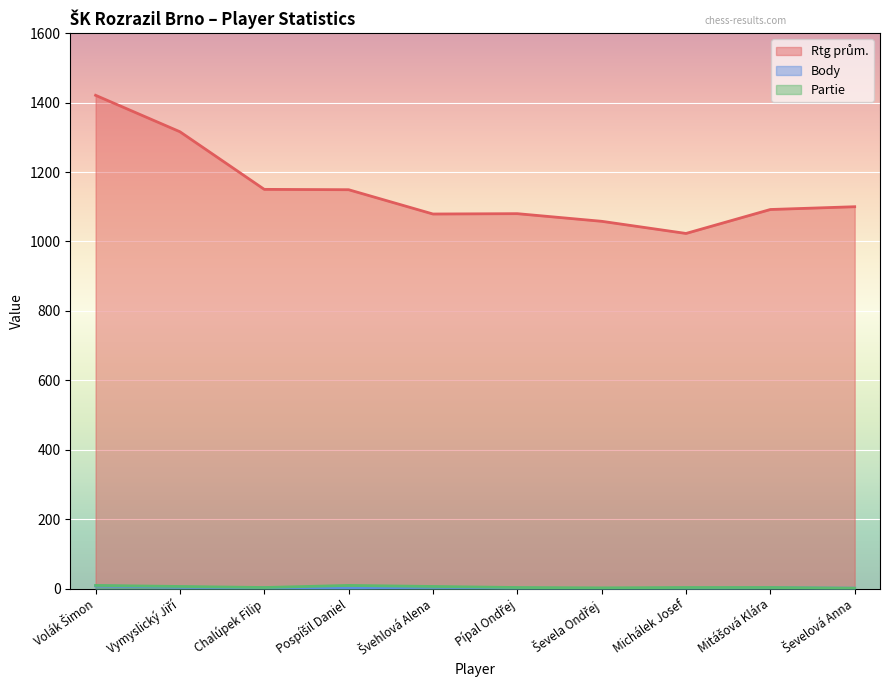

What is the average value of the Rtg prům. series?

1146.8